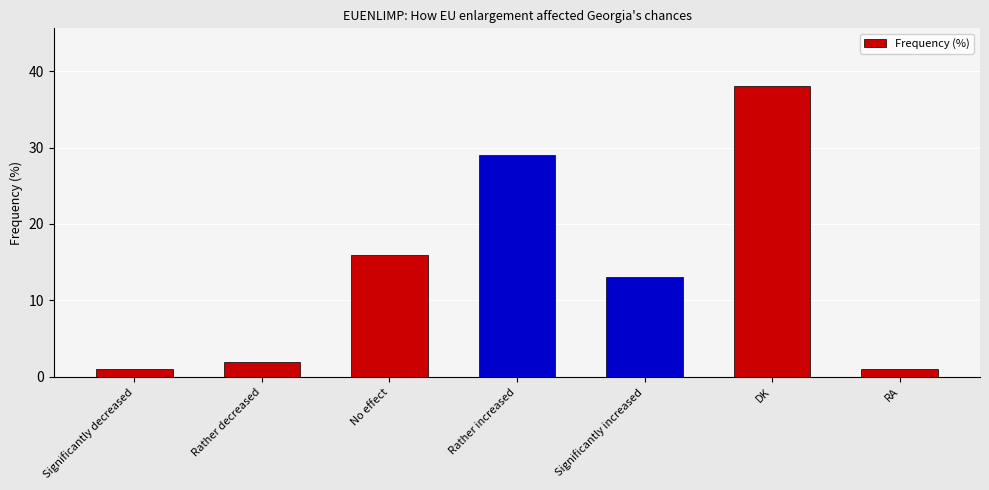

What is the sum of all values?

100